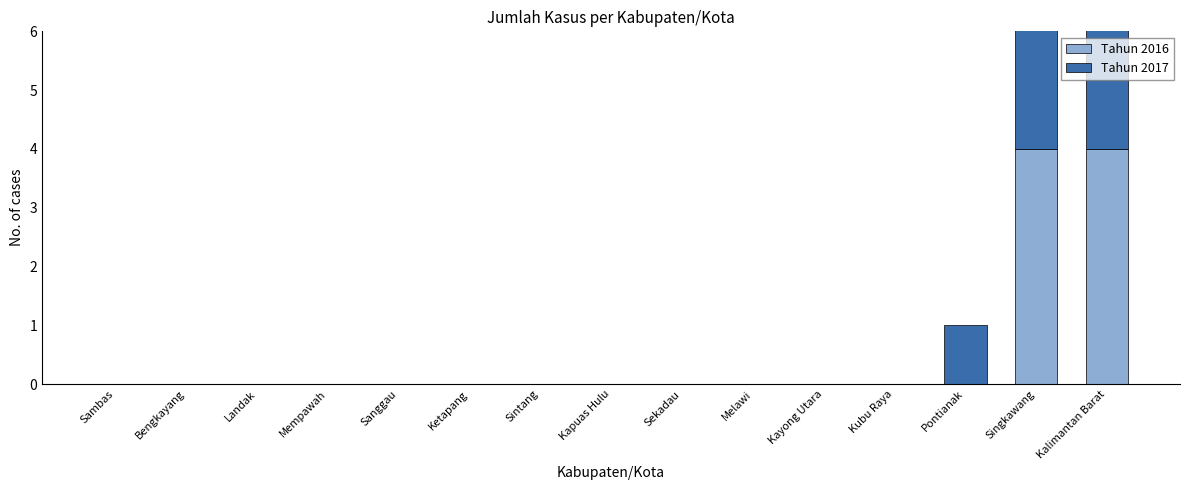

How many groups of bars are there?

15